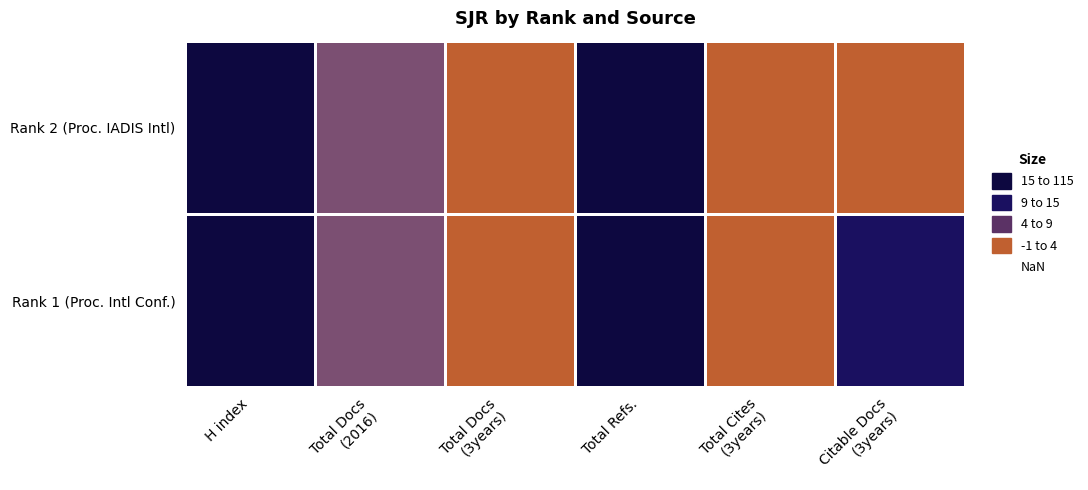

Rank the series by their maximum value, from highest to lowest.

Rank 1 (Proc. Intl Conf.), Rank 2 (Proc. IADIS Intl)